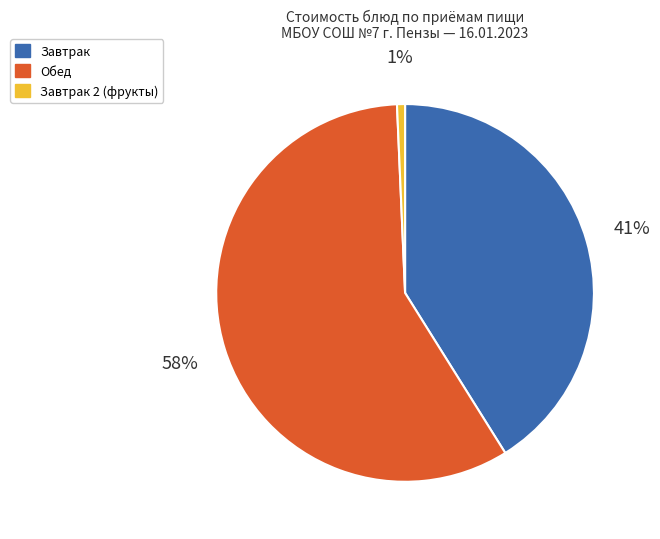

How many slices are in this pie chart?

3